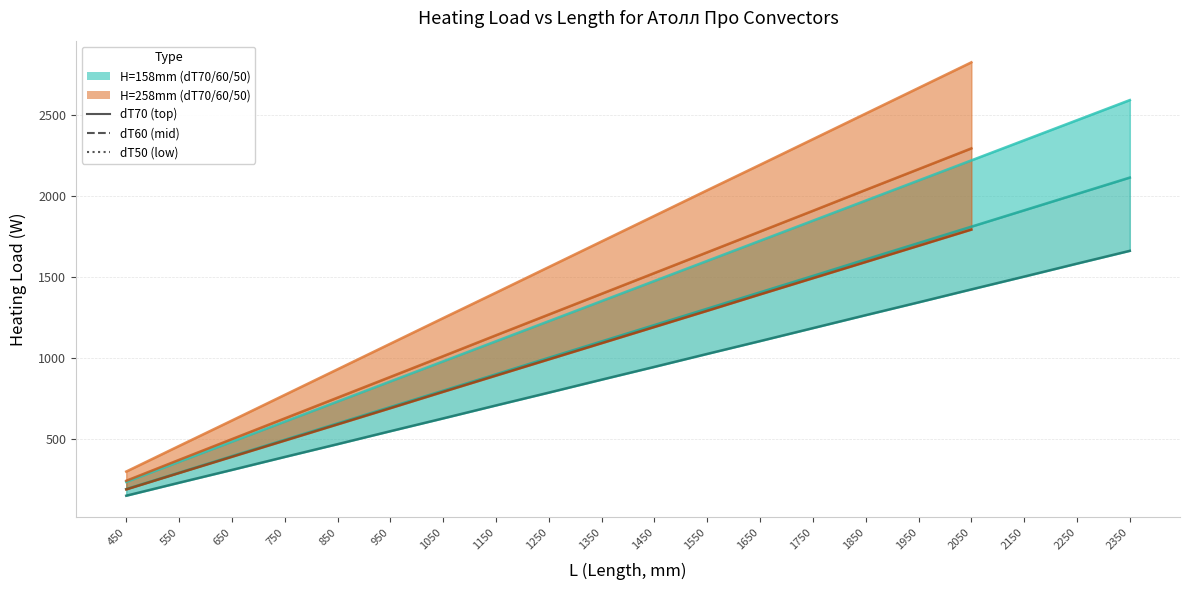

List the labels in order of Qну_dT50 (H=158mm) value, smallest first.

450, 550, 650, 750, 850, 950, 1050, 1150, 1250, 1350, 1450, 1550, 1650, 1750, 1850, 1950, 2050, 2150, 2250, 2350